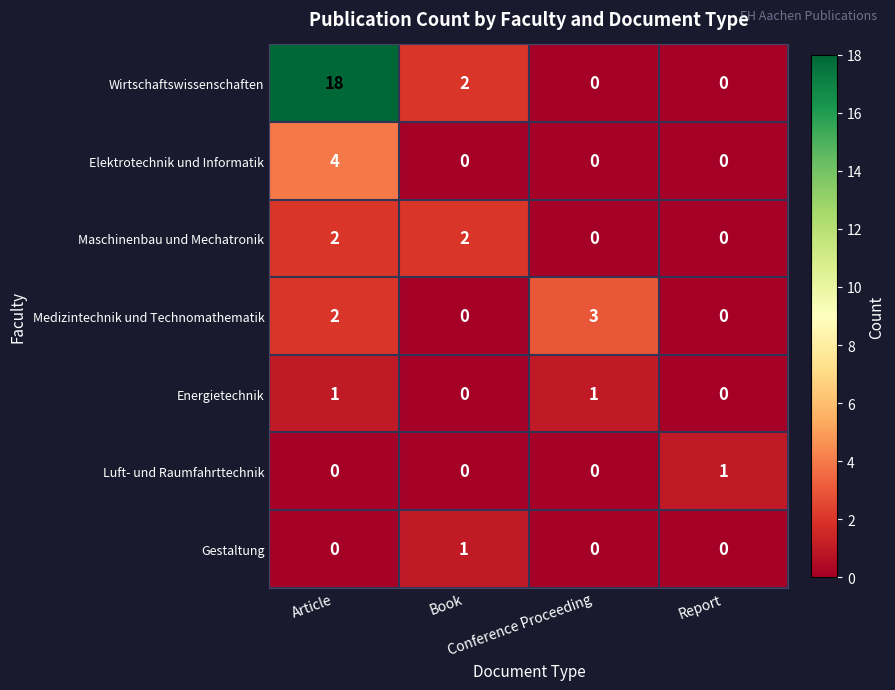

At which category is the sum across all series the highest?

Article